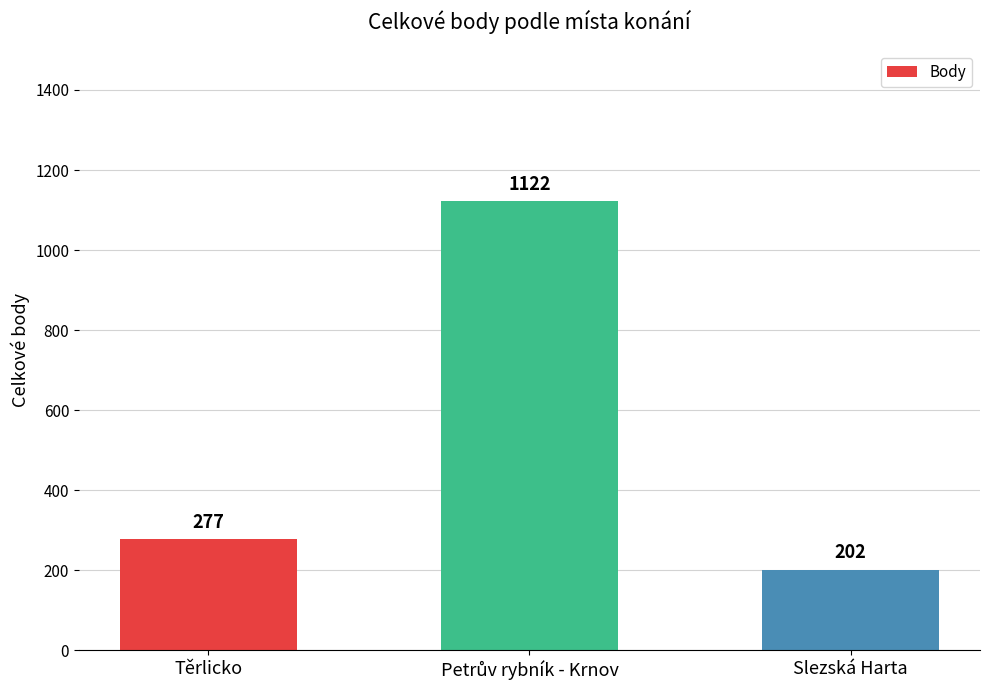

Reading left to right, list all the values displayed in this chart.

277	1122	202